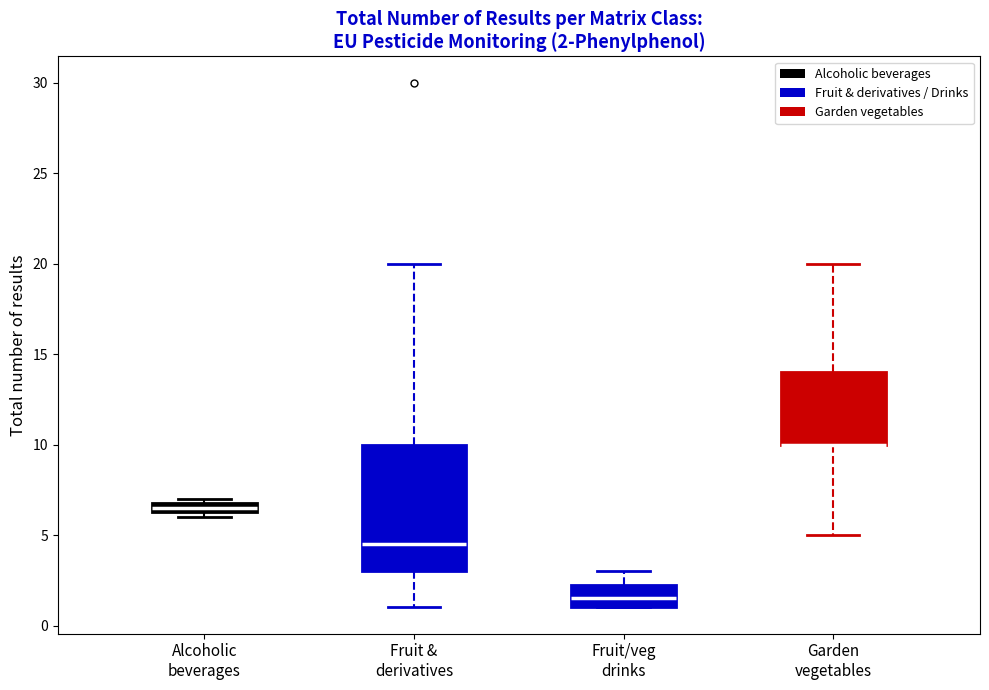

Comparing the boxes themselves (not the whiskers), which one is the tallest?

Fruit & derivatives